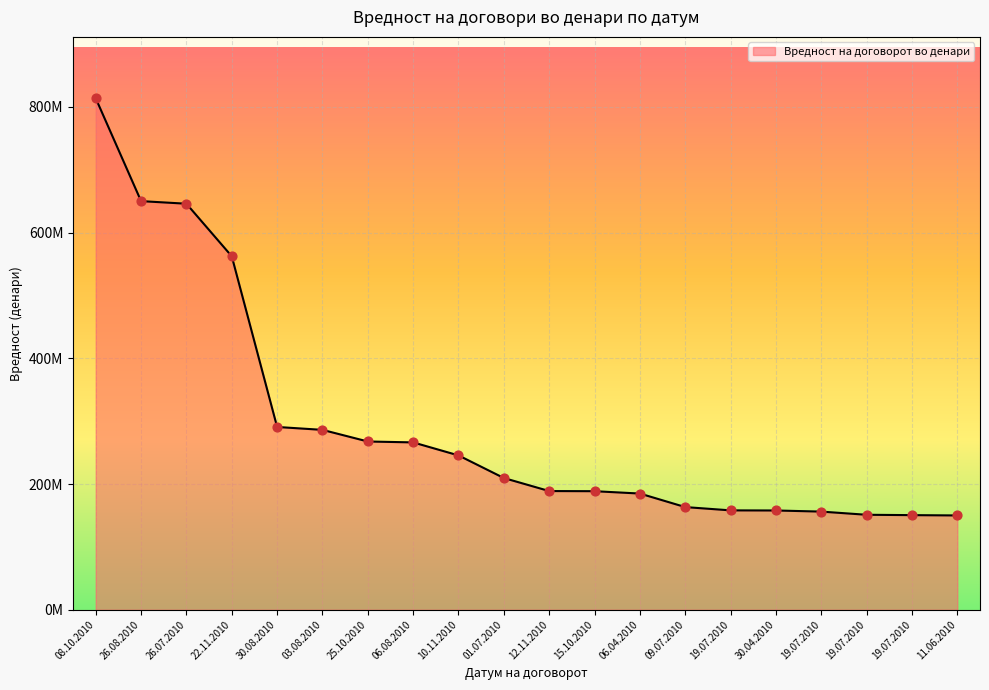

Approximately how many times larger is the value at 08.10.2010 compared to 19.07.2010?

5.1